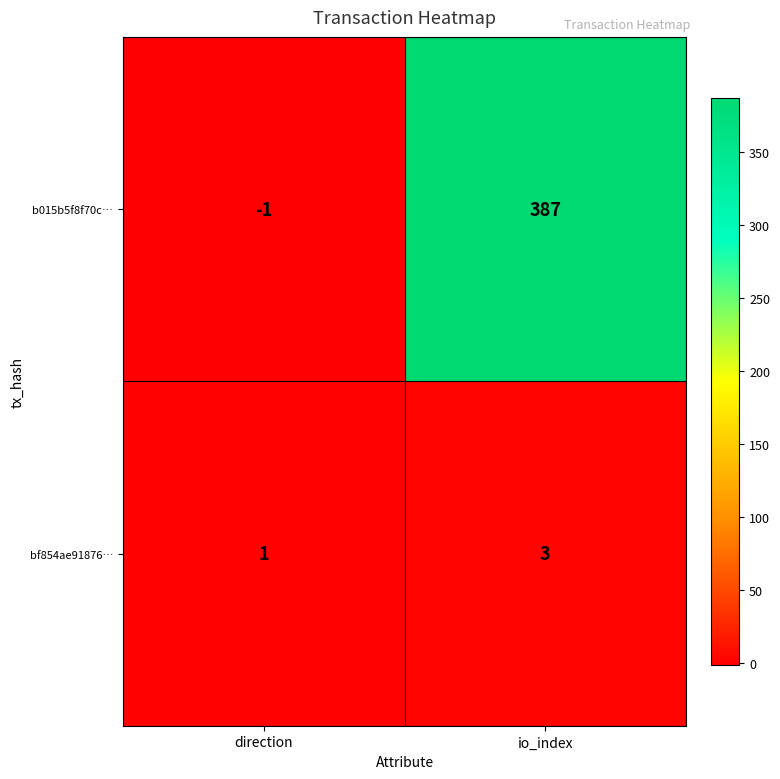

Rank the series by their maximum value, from lowest to highest.

bf854ae91876…, b015b5f8f70c…